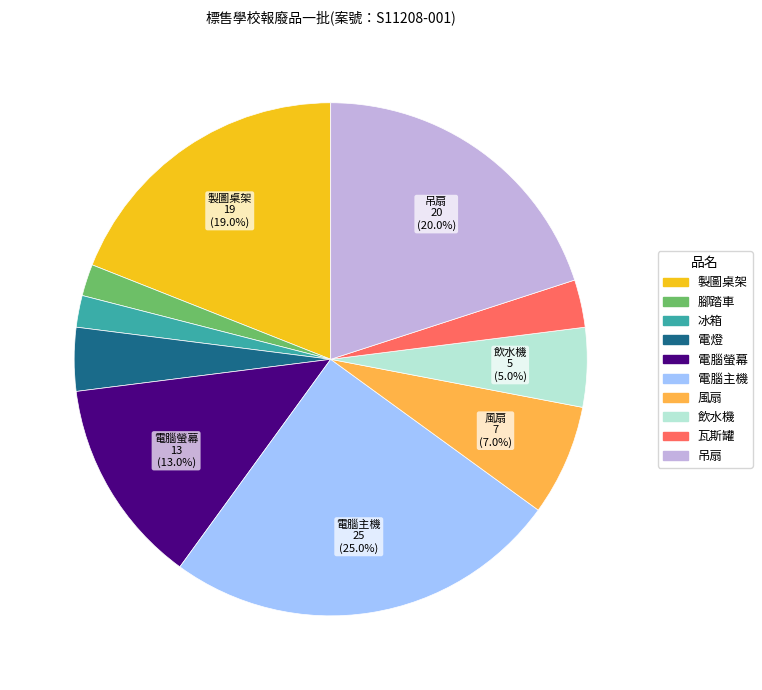

Between 吊扇 and 冰箱, which is larger?

吊扇